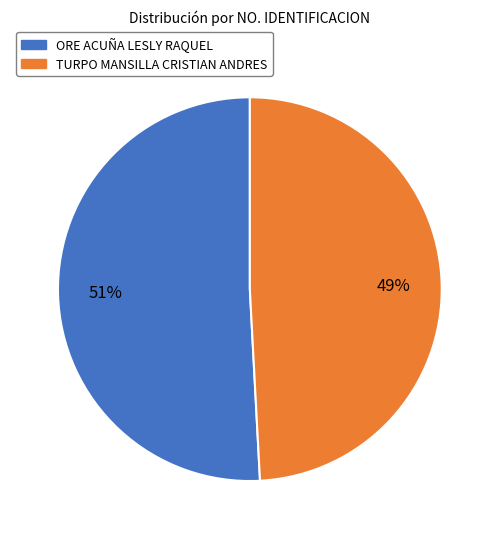

The ORE ACUÑA LESLY RAQUEL slice represents 57% of the pie. True or false?

False